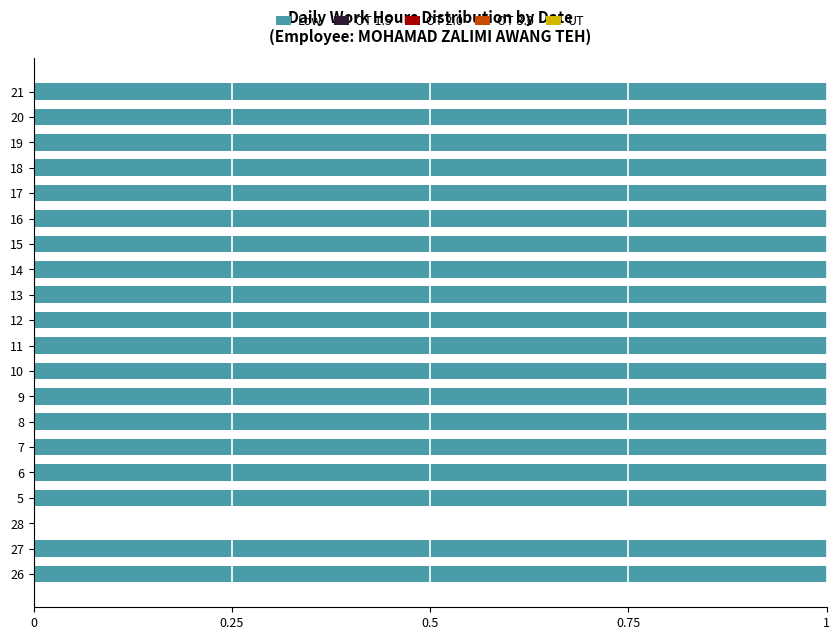

Reading bottom to top, list all the values displayed in this chart.

26=1	27=1	28=0	5=1	6=1	7=1	8=1	9=1	10=1	11=1	12=1	13=1	14=1	15=1	16=1	17=1	18=1	19=1	20=1	21=1